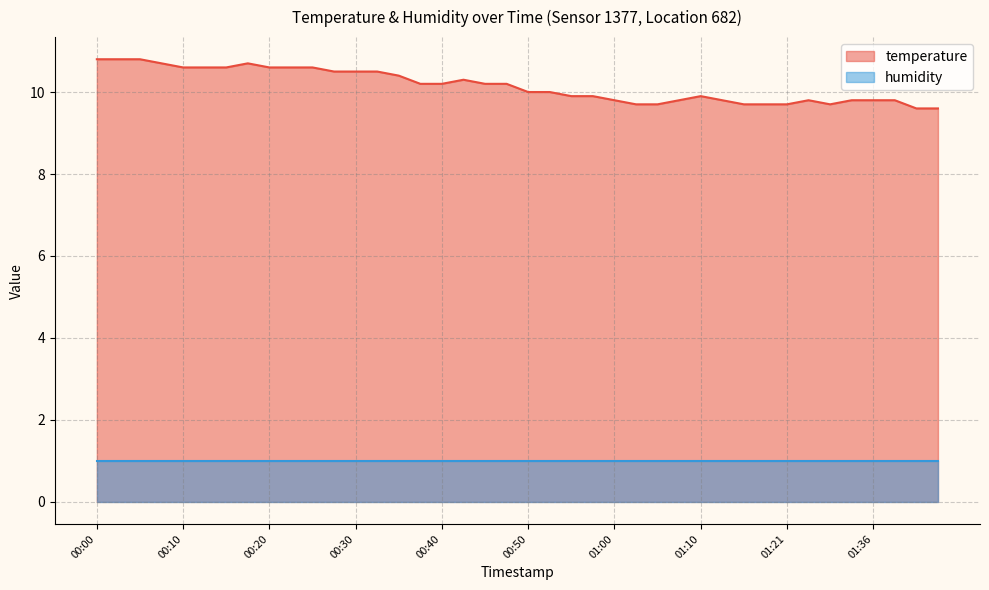

How many interior local peaks (higher than both neighbors) does the data have?

4